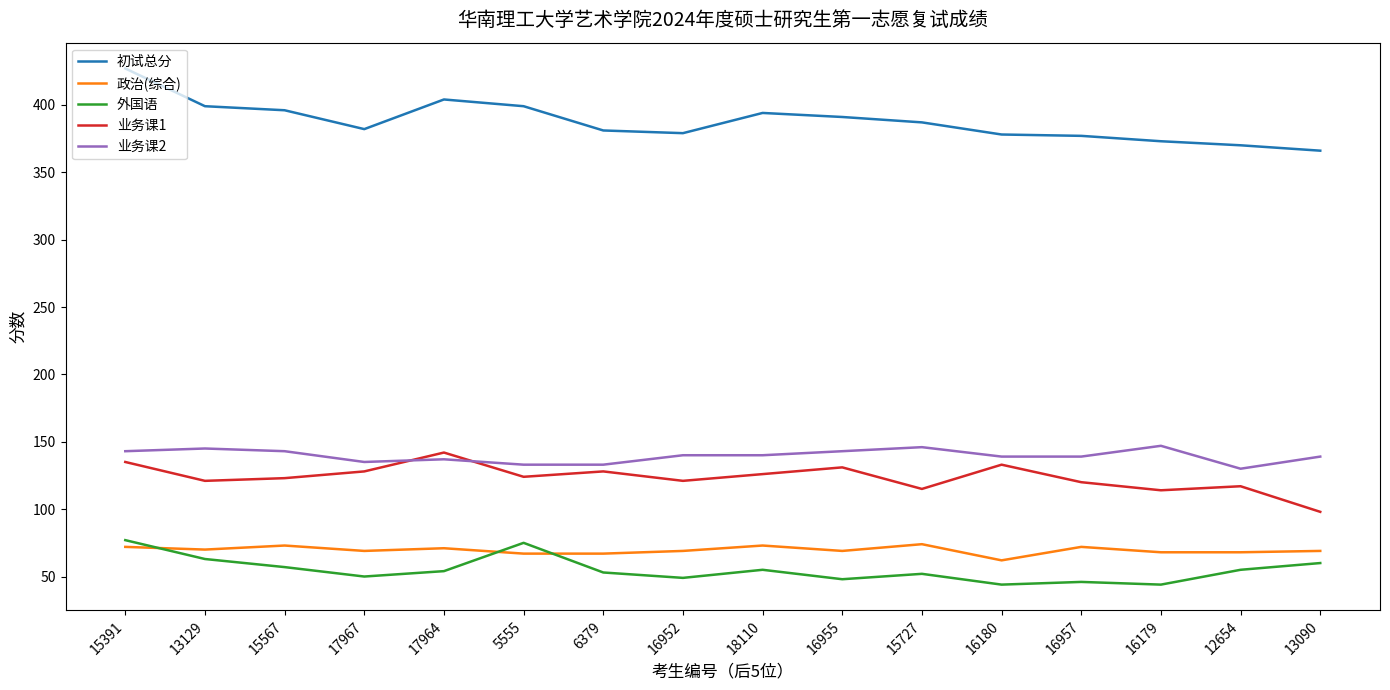

What is the sum of all 业务课2 values?

2232